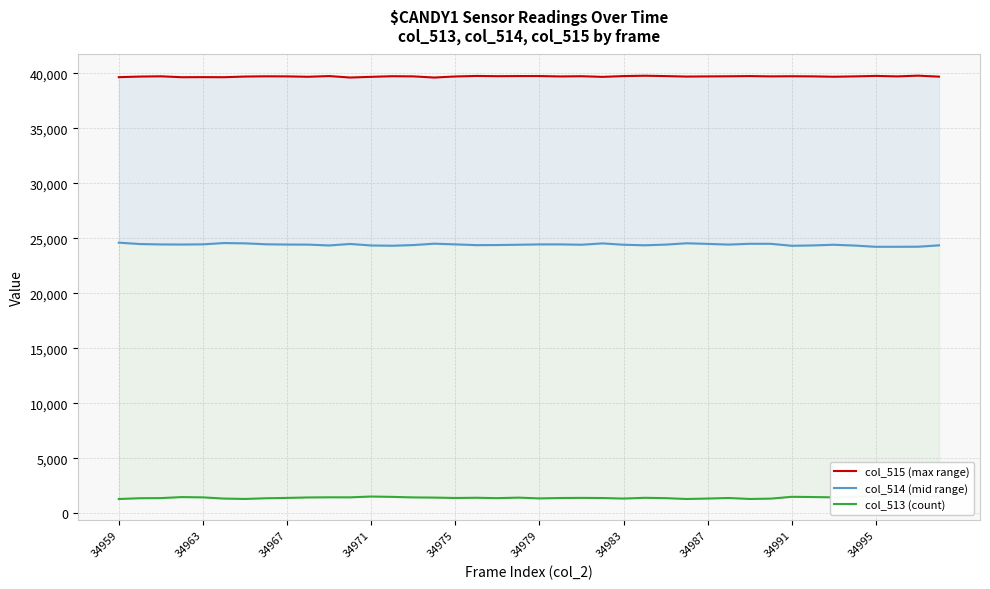

What is the average value of the col_514 (mid range) series?

24417